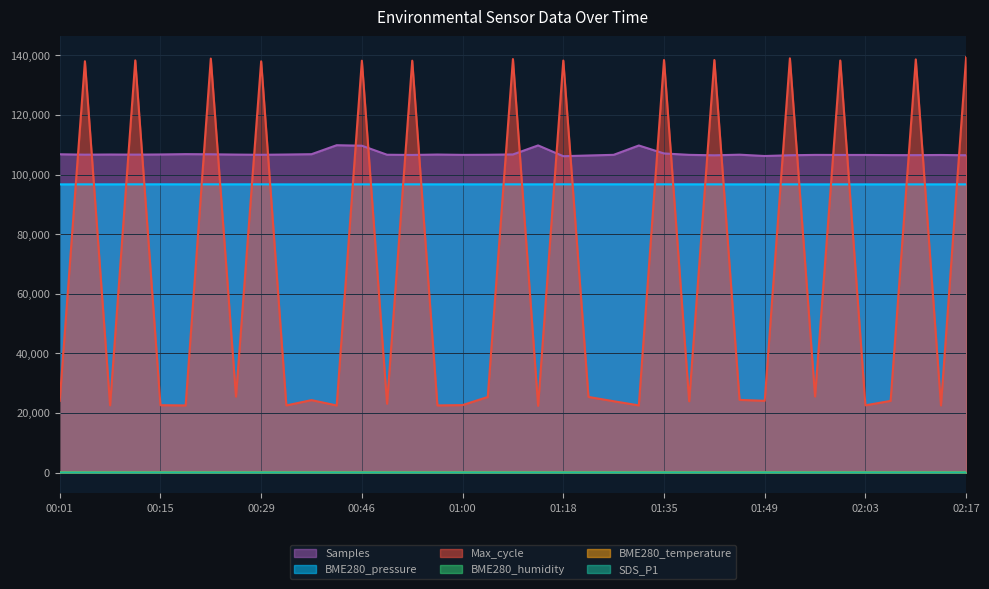

Reading right to left, extract all data points from this chart.

BME280_pressure: 96713.2	96713.7	96711.1	96711.3	96712.7	96705.5	96707.8	96711.6	96711.7	96712.1	96717.3	96721.0	96720.9	96724.3	96730.5	96729.9	96731.0	96717.6	96722.0	96718.4	96715.6	96716.8	96723.1	96717.1	96713.5	96711.8	96706.5	96706.3	96719.2	96723.1	96720.2	96720.8	96730.7	96726.1	96714.7	96719.4	96708.3
Max_cycle: 139401.0	22530.0	138651.0	24053.0	22553.0	138280.0	25520.0	139011.0	24073.0	24386.0	138451.0	23917.0	138450.0	22534.0	23937.0	25377.0	138271.0	22391.0	138766.0	25368.0	22636.0	22527.0	138224.0	23092.0	138220.0	22509.0	24308.0	22523.0	138011.0	25493.0	138924.0	22520.0	22608.0	138325.0	22556.0	138033.0	24068.0
BME280_humidity: 84.3	84.6	84.6	84.9	84.5	84.6	84.4	83.8	83.3	83.4	83.2	83.2	83.2	82.5	81.9	81.7	81.4	81.5	80.8	80.1	79.5	79.2	79.3	79.2	79.2	79.1	78.7	78.2	77.4	77.1	77.4	77.5	77.2	76.6	76.0	75.8	75.6
BME280_temperature: 11.7	11.7	11.7	11.7	11.7	11.7	11.7	11.7	11.7	11.7	11.7	11.7	11.7	11.7	11.8	11.8	11.8	11.8	11.9	12.0	12.1	12.1	12.2	12.2	12.3	12.3	12.3	12.4	12.6	12.6	12.6	12.6	12.7	12.7	12.7	12.7	12.7
Samples: 106483.0	106576.0	106521.0	106533.0	106586.0	106582.0	106602.0	106487.0	106230.0	106676.0	106465.0	106620.0	107086.0	109760.0	106625.0	106405.0	106164.0	109784.0	106755.0	106654.0	106612.0	106723.0	106581.0	106657.0	109685.0	109853.0	106836.0	106730.0	106638.0	106708.0	106807.0	106855.0	106748.0	106695.0	106735.0	106681.0	106810.0
SDS_P1: 13.7	14.7	15.3	15.7	14.4	16.1	12.7	14.9	16.1	12.6	13.2	15.1	12.1	12.2	10.2	10.4	9.4	11.9	10.1	8.8	10.5	7.7	9.0	12.0	8.2	8.2	9.0	11.5	10.9	9.8	11.5	10.3	10.2	10.7	7.4	10.0	8.2